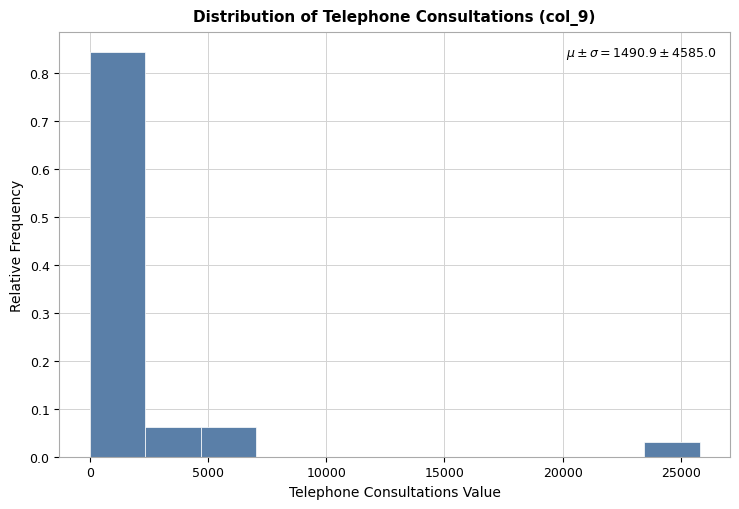

Which range on the x-axis has the tallest bar?

0 to 2500